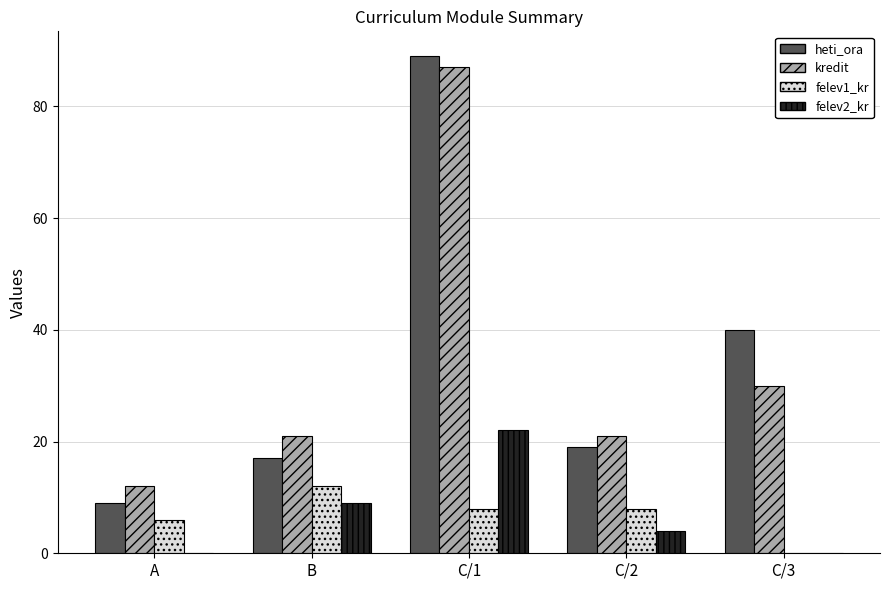

Reading right to left, what are all the values shown in this chart?

heti_ora: 40	19	89	17	9
kredit: 30	21	87	21	12
felev1_kr: 0	8	8	12	6
felev2_kr: 0	4	22	9	0